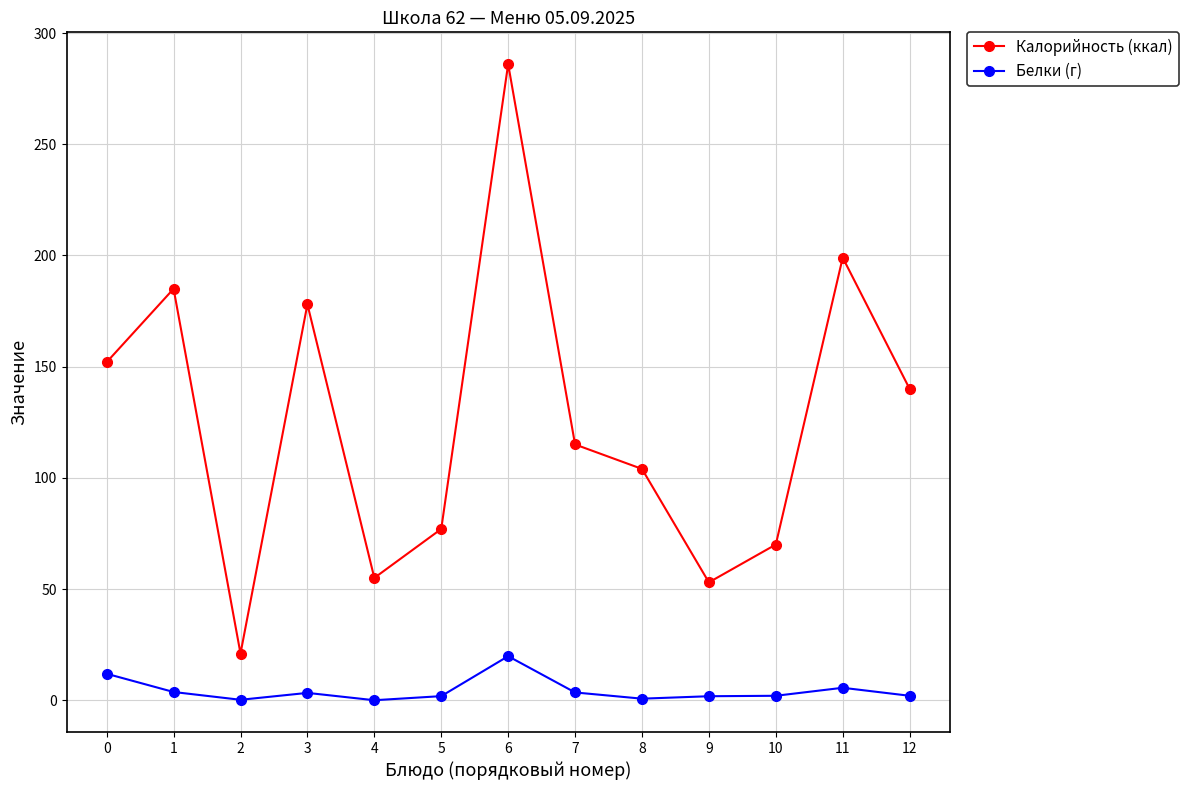

The value of Калорийность (ккал) at 3 is 178.0. True or false?

True